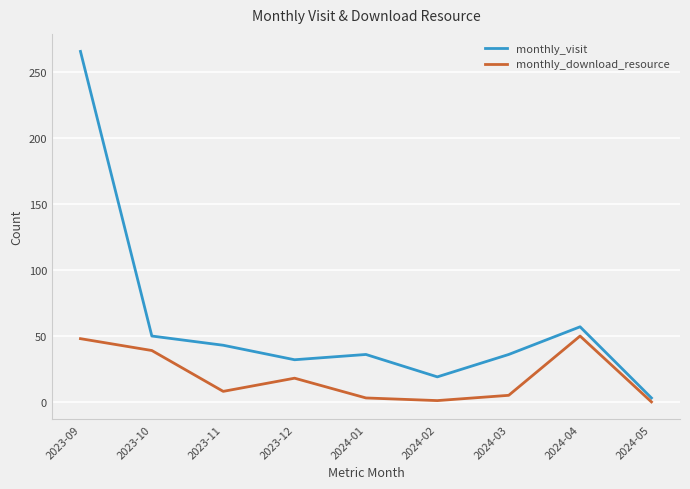

Where is the first local maximum for monthly_download_resource?

2023-12